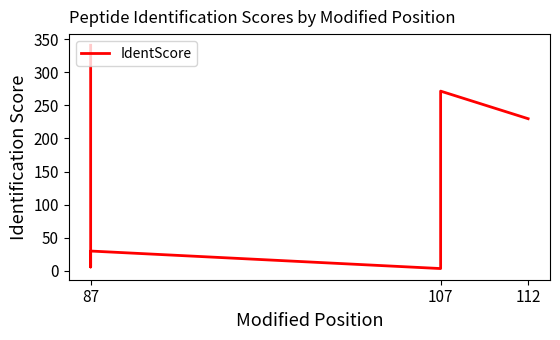

What is the minimum value shown in the chart?

3.5